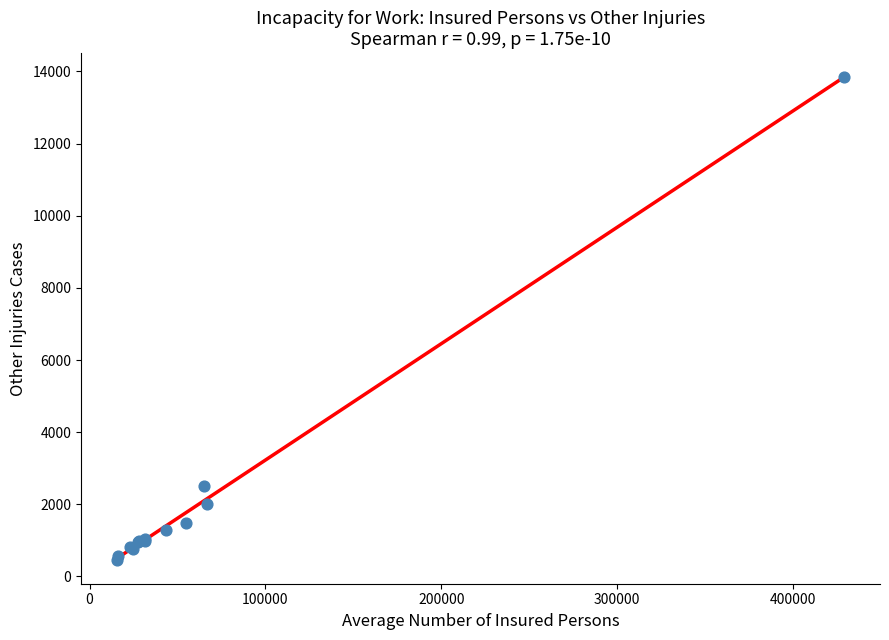

What Y value in the scatter plot is closest to 7153?

2503